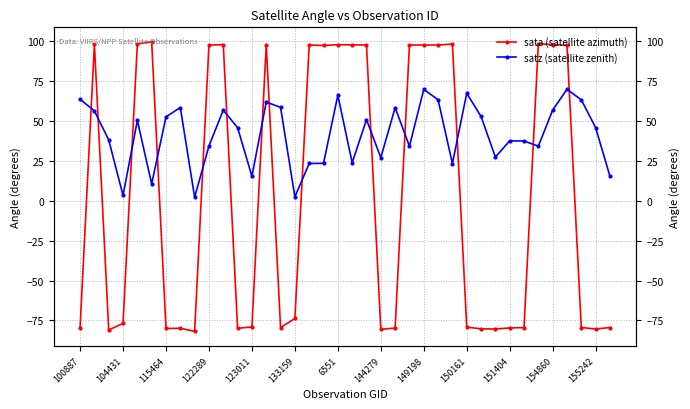

Which series changed the most between 100887 and 115464?

satz (satellite zenith)